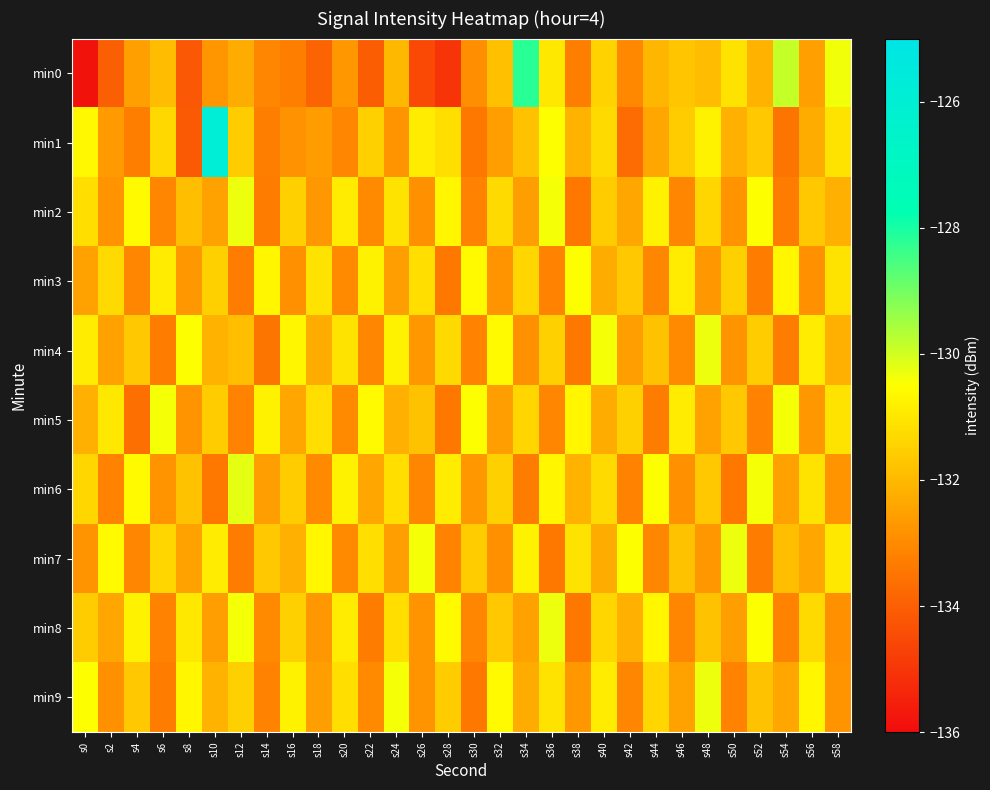

Rank the series at s46 from highest to lowest value.

min3, min5, min1, min0, min7, min9, min6, min4, min2, min8